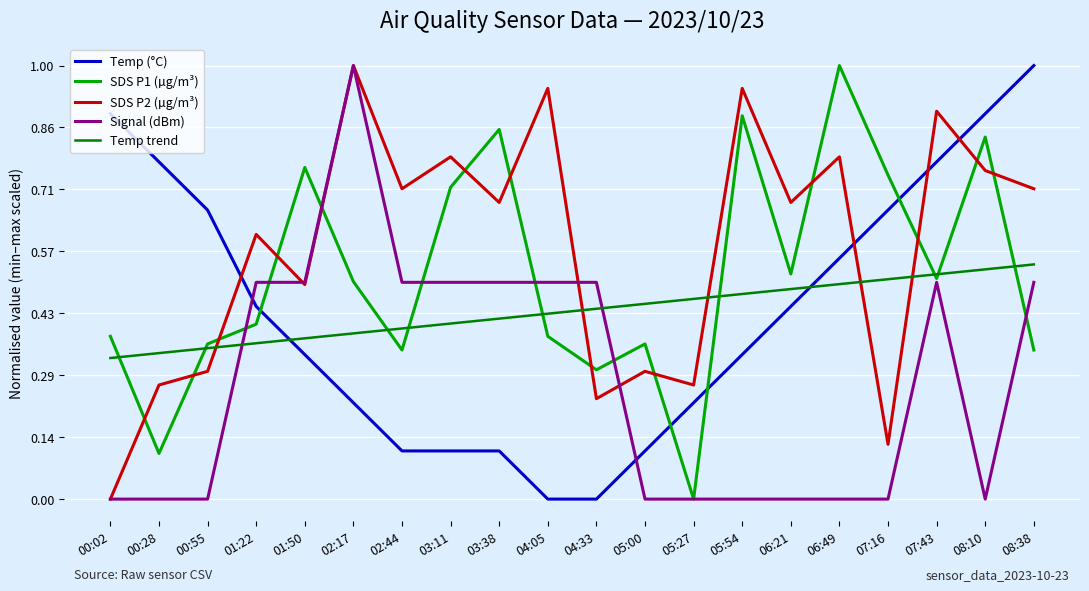

Which series changed the most between 00:28 and 08:10?

SDS P1 (µg/m³)